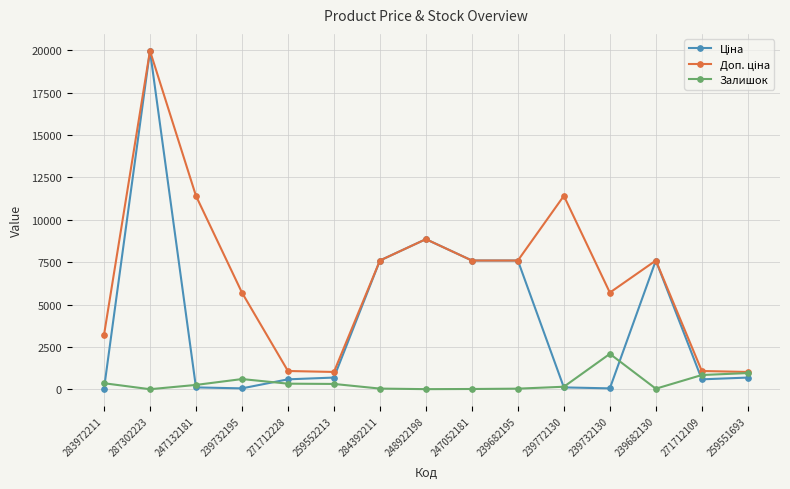

At which category is the sum across all series the highest?

287302223